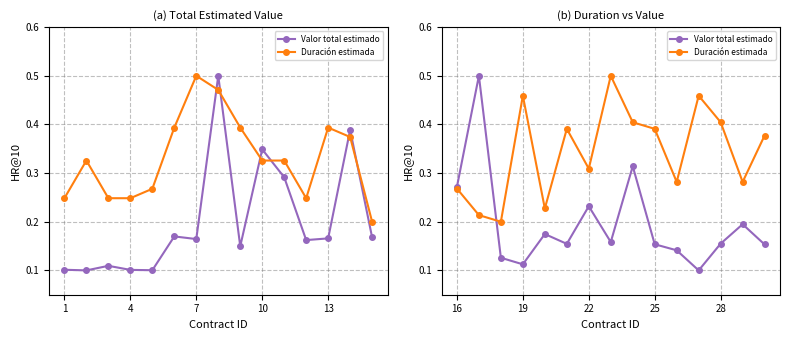

List the series in order of their peak value, lowest first.

Valor total estimado, Duración estimada